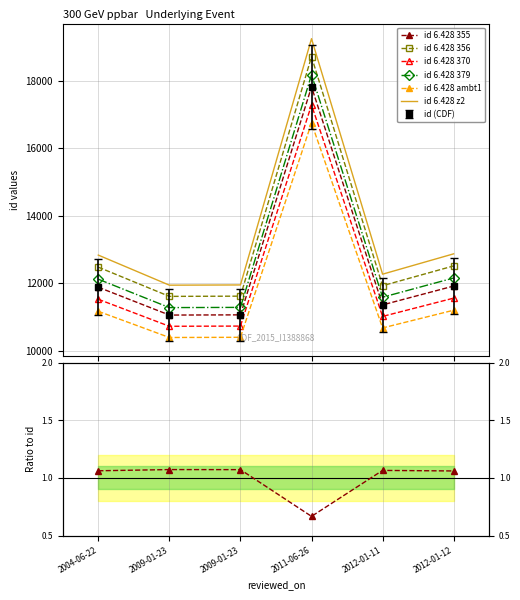

The value at 2004-06-22 is 4866. True or false?

False